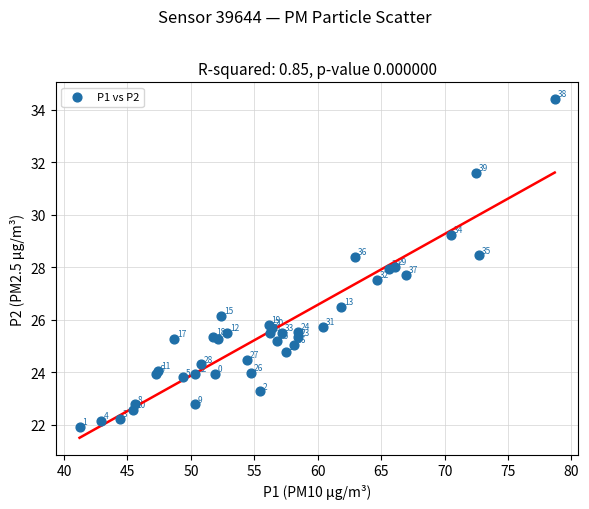

What Y value in the scatter plot is closest to 28?

28.0